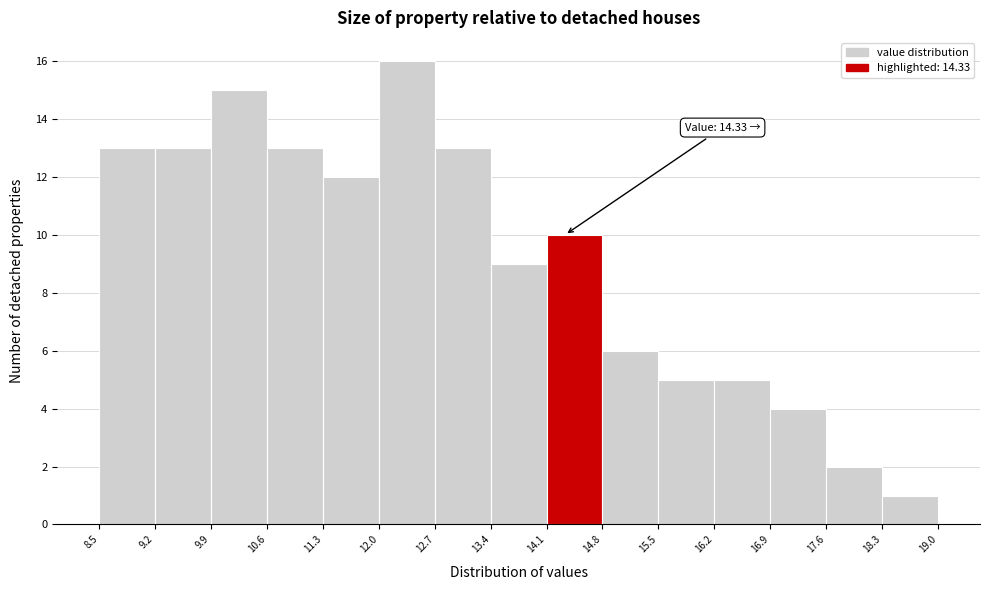

Which range on the x-axis has the tallest bar?

12.0 to 12.7